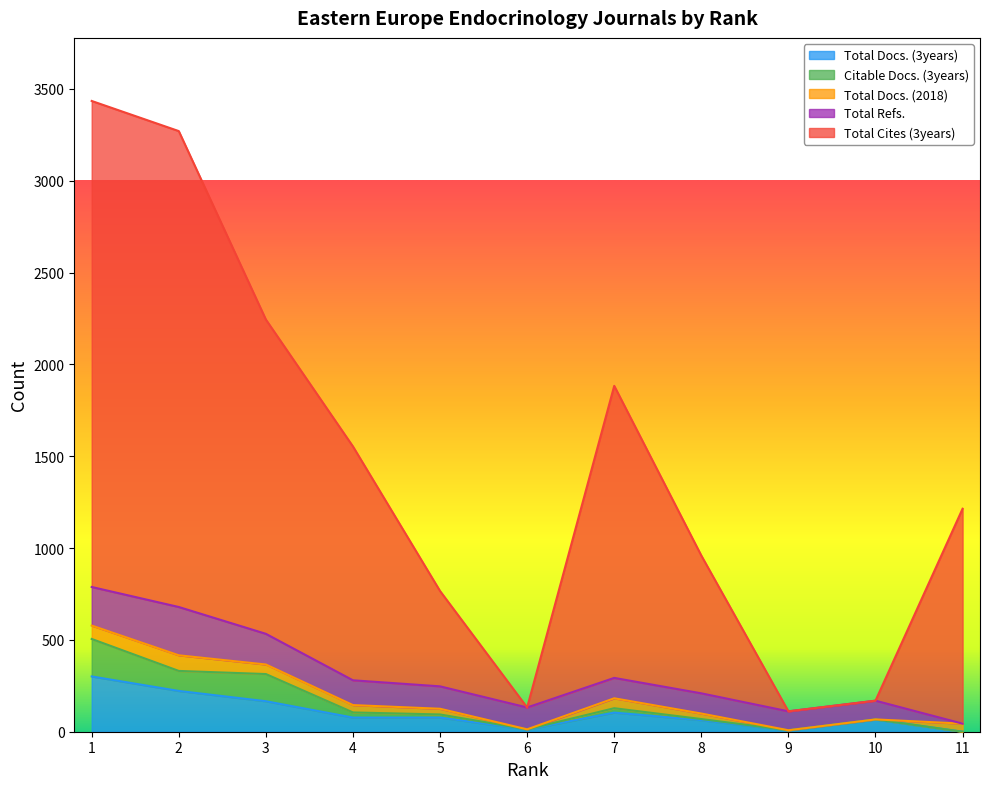

What is the spread (max minus min) of values at 11?

1170